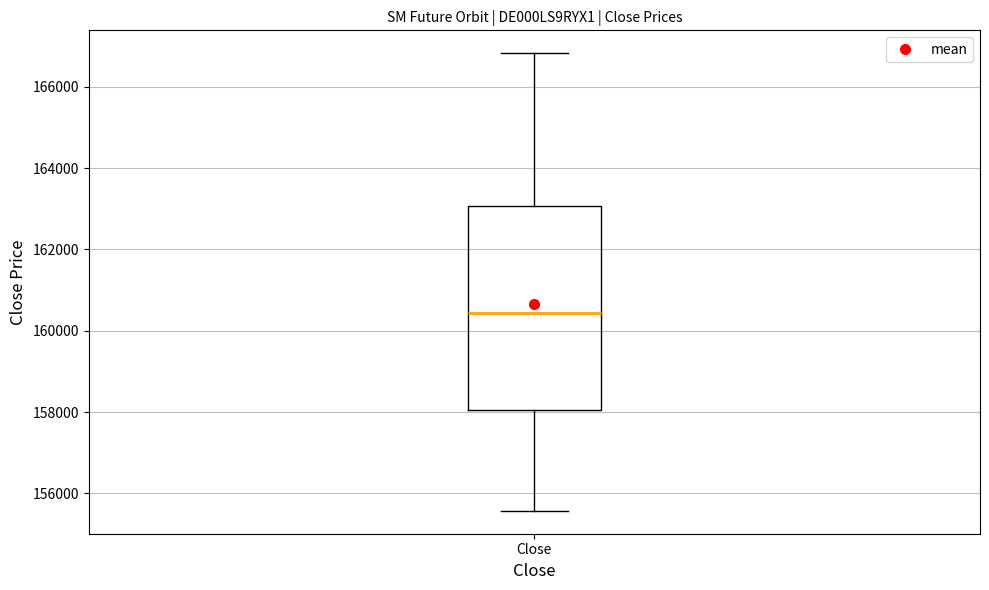

Transcribe this box plot: give where the median line is, the range the box spans, and where the two whiskers end, as read against the y-axis. The values are not printed on the chart, so give them approximately, as read against the axis.

median 160400, box 158000 to 163000, whiskers 155600 to 166800